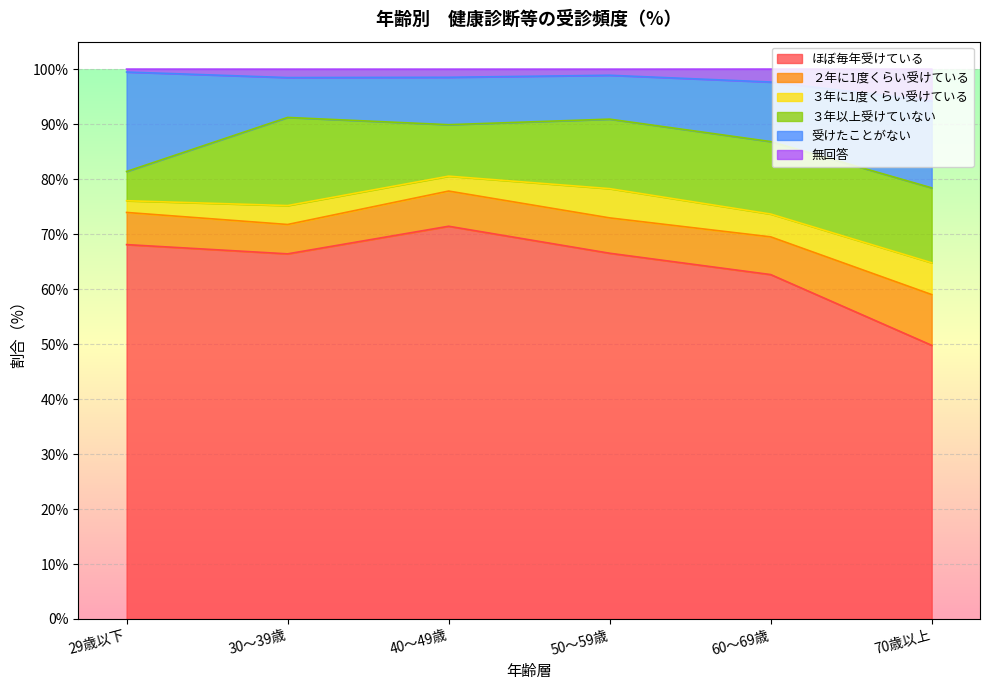

What is the minimum value shown in the chart?

0.5